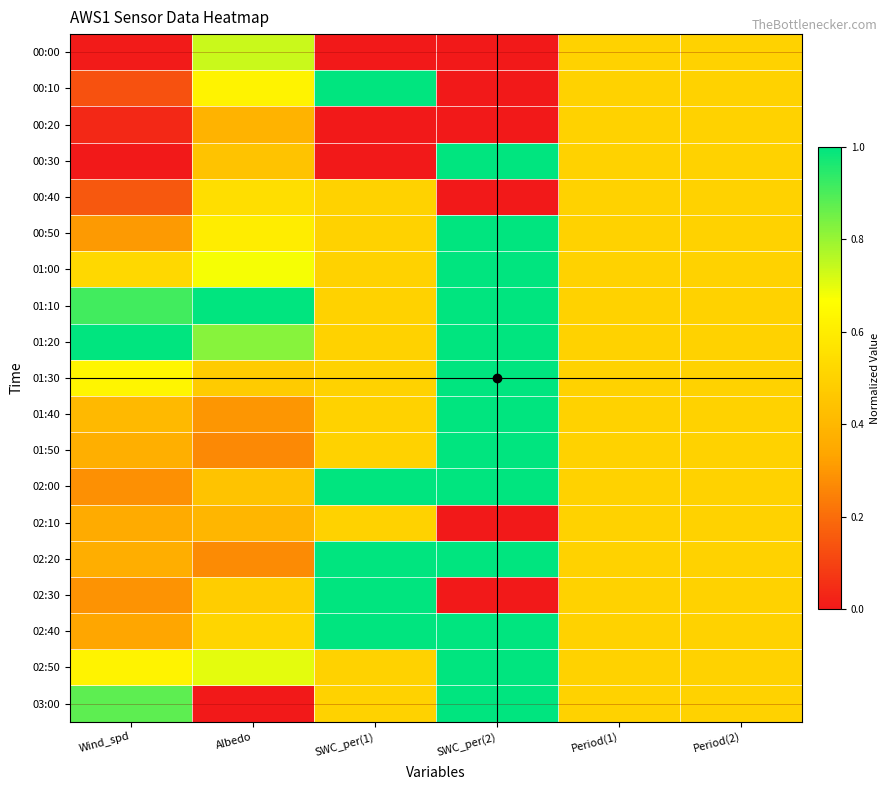

Reading left to right, list all the values displayed in this chart.

00:00: Wind_spd=0.0	Albedo=0.7	SWC_per(1)=0.0	SWC_per(2)=0.0	Period(1)=0.5	Period(2)=0.5
00:10: Wind_spd=0.1	Albedo=0.6	SWC_per(1)=1.0	SWC_per(2)=0.0	Period(1)=0.5	Period(2)=0.5
00:20: Wind_spd=0.0	Albedo=0.4	SWC_per(1)=0.0	SWC_per(2)=0.0	Period(1)=0.5	Period(2)=0.5
00:30: Wind_spd=0.0	Albedo=0.4	SWC_per(1)=0.0	SWC_per(2)=1.0	Period(1)=0.5	Period(2)=0.5
00:40: Wind_spd=0.1	Albedo=0.5	SWC_per(1)=0.5	SWC_per(2)=0.0	Period(1)=0.5	Period(2)=0.5
00:50: Wind_spd=0.3	Albedo=0.6	SWC_per(1)=0.5	SWC_per(2)=1.0	Period(1)=0.5	Period(2)=0.5
01:00: Wind_spd=0.5	Albedo=0.7	SWC_per(1)=0.5	SWC_per(2)=1.0	Period(1)=0.5	Period(2)=0.5
01:10: Wind_spd=0.9	Albedo=1.0	SWC_per(1)=0.5	SWC_per(2)=1.0	Period(1)=0.5	Period(2)=0.5
01:20: Wind_spd=1.0	Albedo=0.8	SWC_per(1)=0.5	SWC_per(2)=1.0	Period(1)=0.5	Period(2)=0.5
01:30: Wind_spd=0.6	Albedo=0.5	SWC_per(1)=0.5	SWC_per(2)=1.0	Period(1)=0.5	Period(2)=0.5
01:40: Wind_spd=0.4	Albedo=0.3	SWC_per(1)=0.5	SWC_per(2)=1.0	Period(1)=0.5	Period(2)=0.5
01:50: Wind_spd=0.4	Albedo=0.3	SWC_per(1)=0.5	SWC_per(2)=1.0	Period(1)=0.5	Period(2)=0.5
02:00: Wind_spd=0.3	Albedo=0.4	SWC_per(1)=1.0	SWC_per(2)=1.0	Period(1)=0.5	Period(2)=0.5
02:10: Wind_spd=0.4	Albedo=0.4	SWC_per(1)=0.5	SWC_per(2)=0.0	Period(1)=0.5	Period(2)=0.5
02:20: Wind_spd=0.4	Albedo=0.3	SWC_per(1)=1.0	SWC_per(2)=1.0	Period(1)=0.5	Period(2)=0.5
02:30: Wind_spd=0.3	Albedo=0.5	SWC_per(1)=1.0	SWC_per(2)=0.0	Period(1)=0.5	Period(2)=0.5
02:40: Wind_spd=0.3	Albedo=0.5	SWC_per(1)=1.0	SWC_per(2)=1.0	Period(1)=0.5	Period(2)=0.5
02:50: Wind_spd=0.6	Albedo=0.7	SWC_per(1)=0.5	SWC_per(2)=1.0	Period(1)=0.5	Period(2)=0.5
03:00: Wind_spd=0.9	Albedo=0.0	SWC_per(1)=0.5	SWC_per(2)=1.0	Period(1)=0.5	Period(2)=0.5